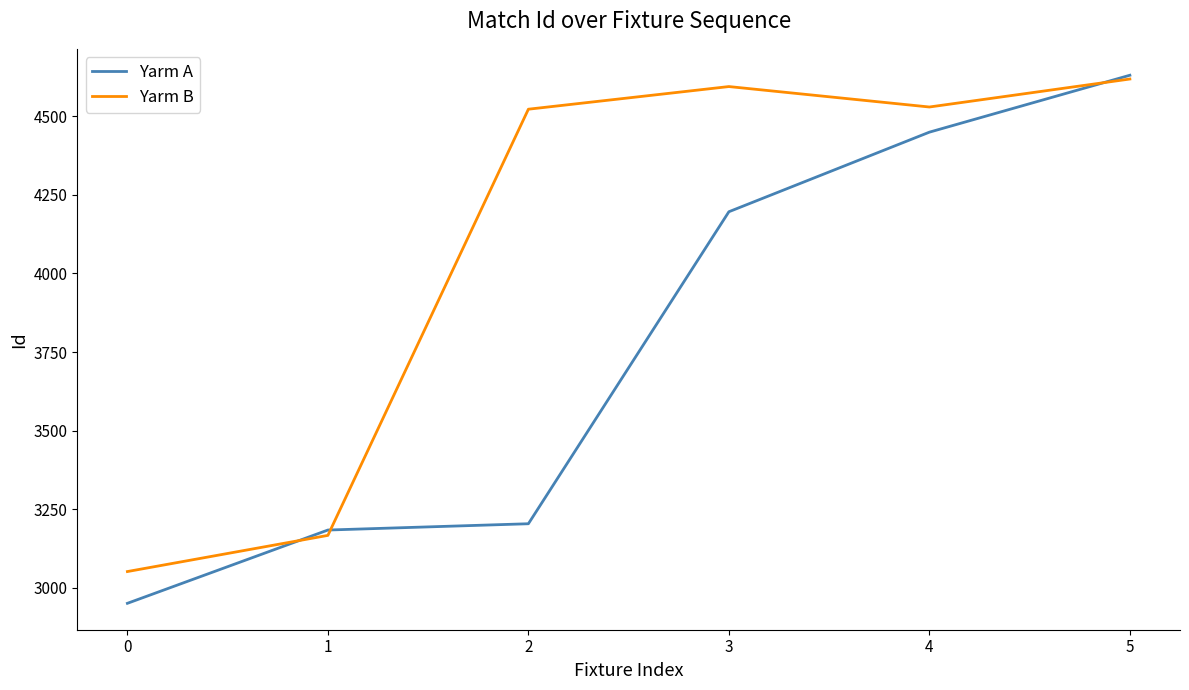

Which series has the largest total across all categories?

Yarm B